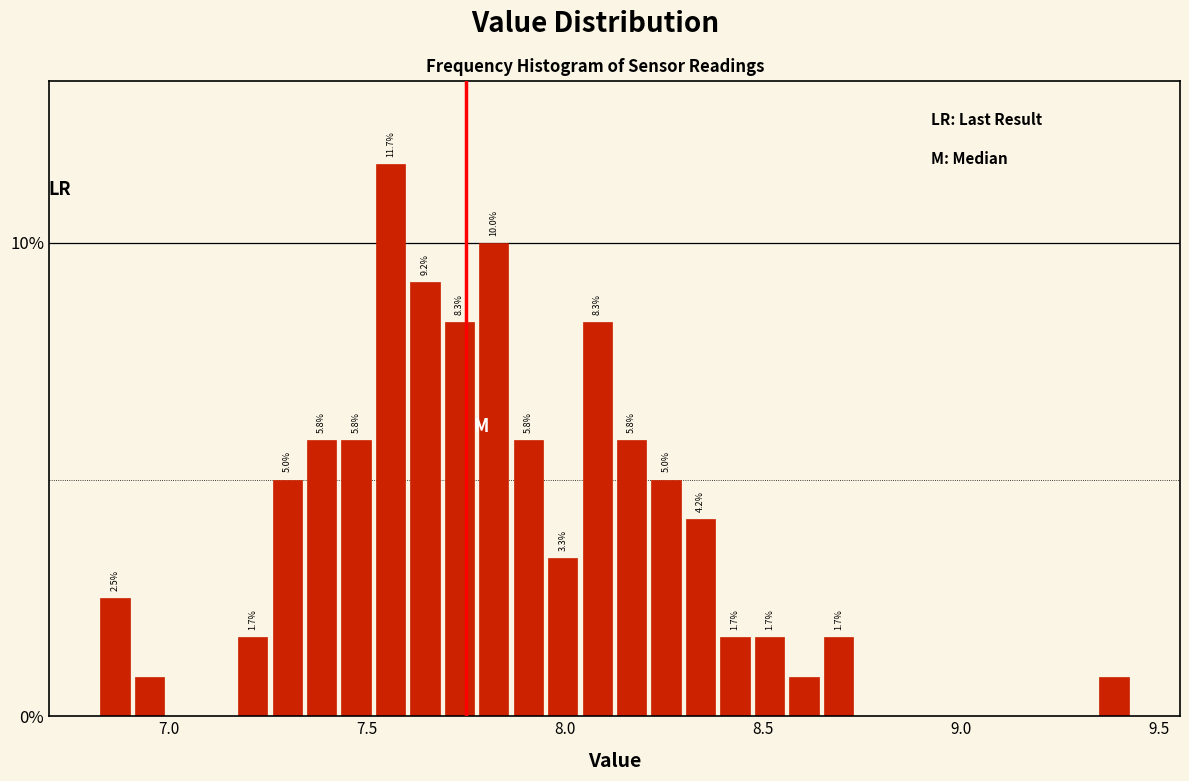

Around what value on the x-axis is the tallest bar? Give the approximate position of its centre, as read against the axis.

7.55